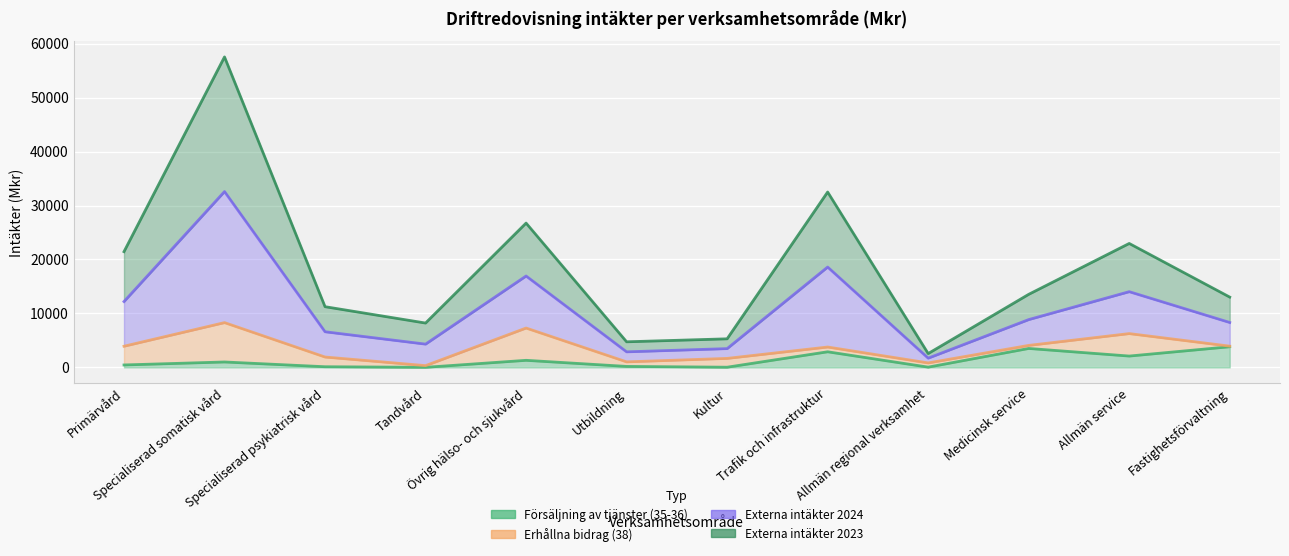

What position from the left is Trafik och infrastruktur?

8